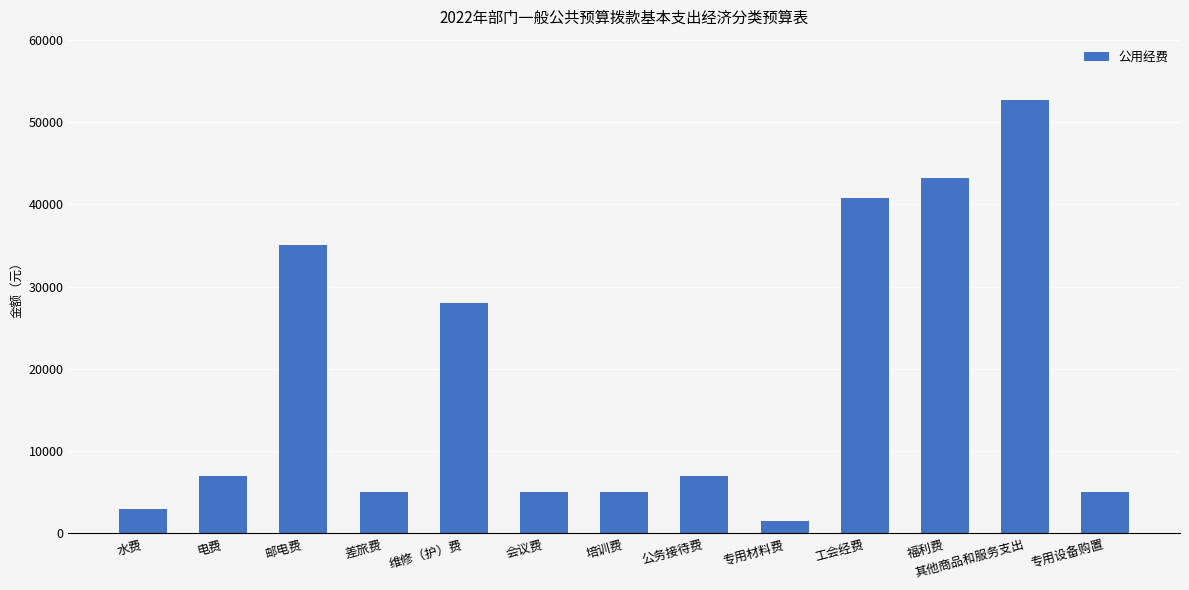

What is the value of the 8th bar from the left?

7000.0